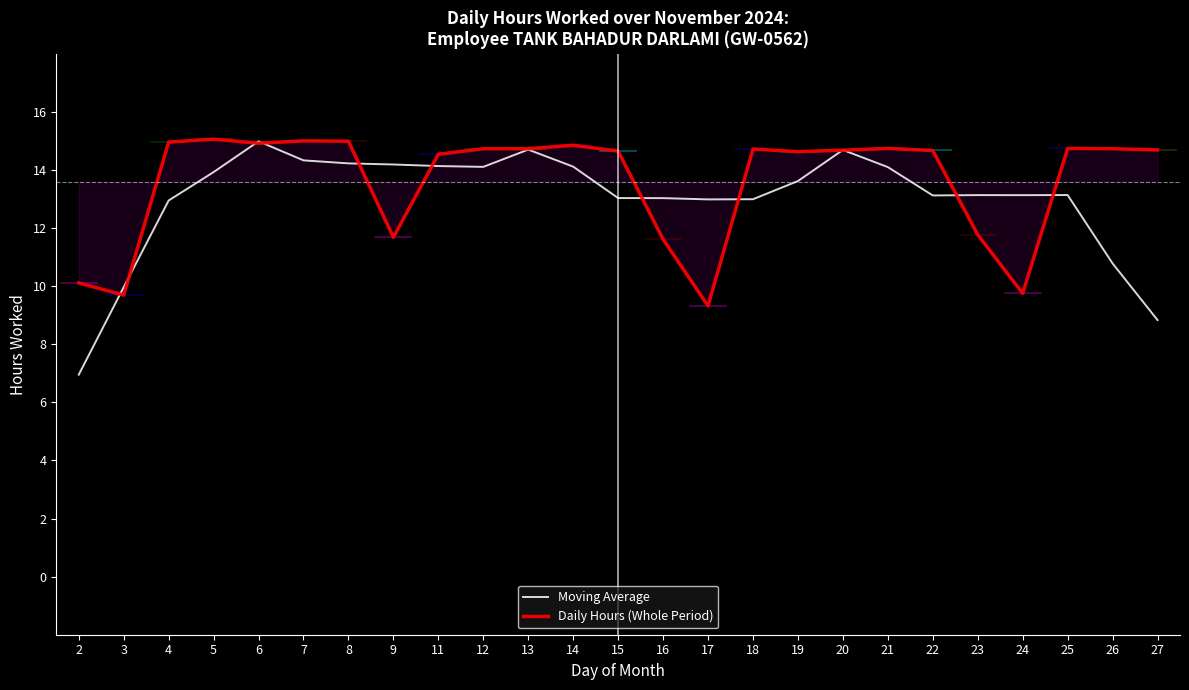

The value of Moving Average at 19 is 19.1. True or false?

False